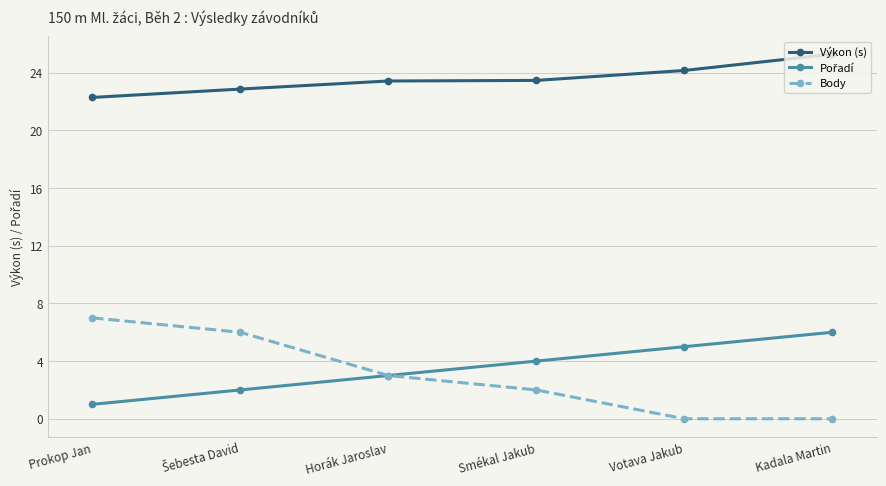

At which label is Body closest to 3?

Horák Jaroslav